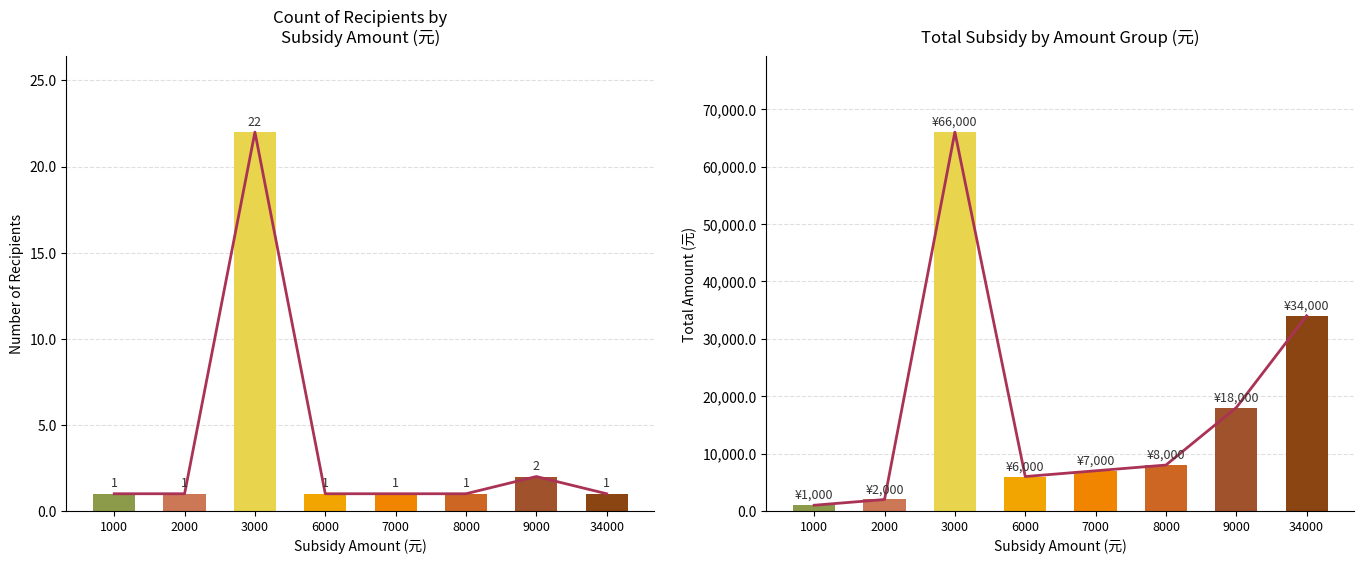

Which label corresponds to the largest value in the chart?

3000